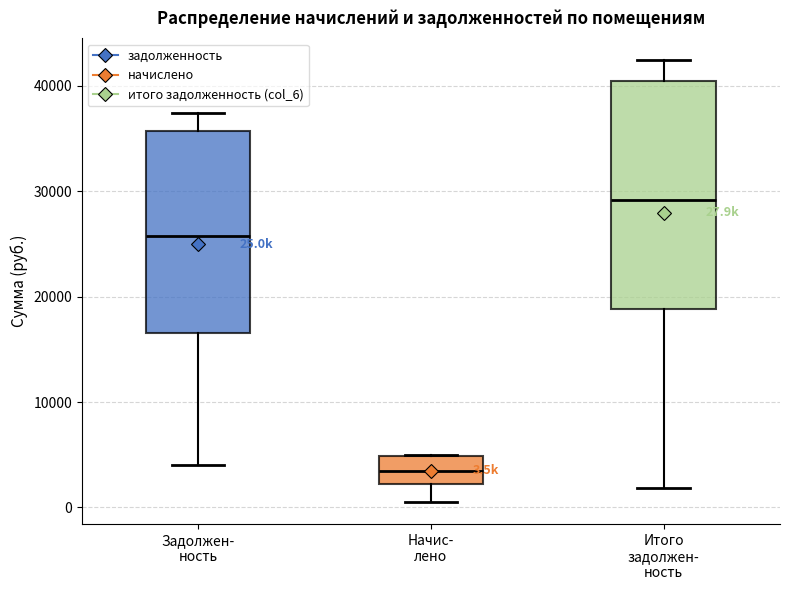

Comparing the boxes themselves (not the whiskers), which one is the tallest?

Итого задолжен- ность